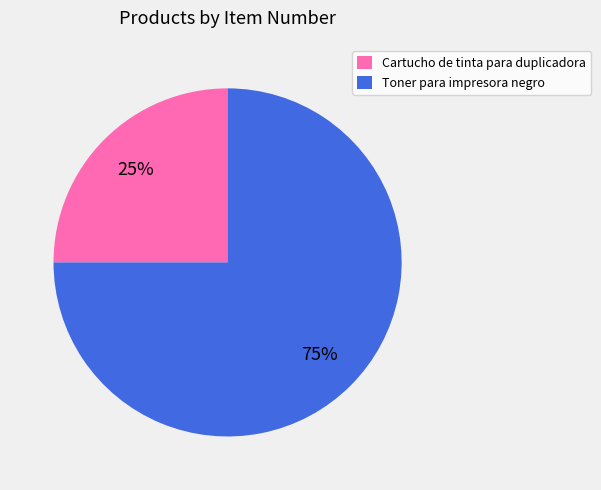

To the nearest percent, what is the average slice percentage?

50%